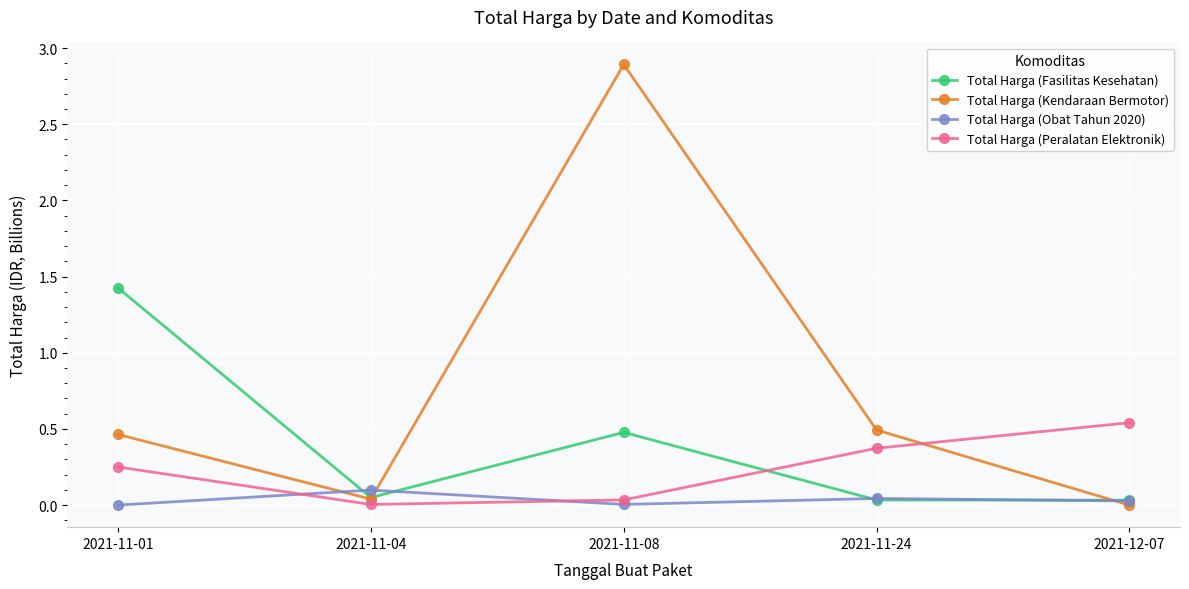

The value of Total Harga (Kendaraan Bermotor) at 2021-11-24 is 0.5. True or false?

True